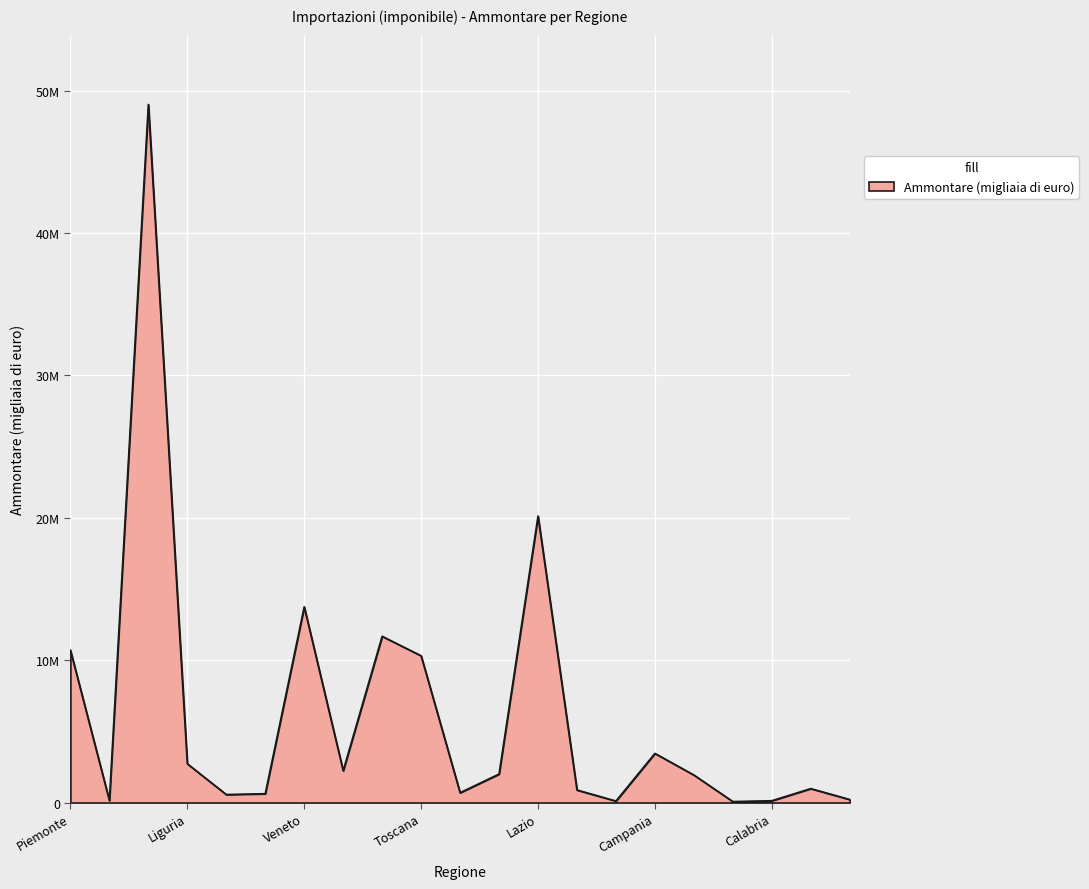

What is the maximum value shown in the chart?

49022412